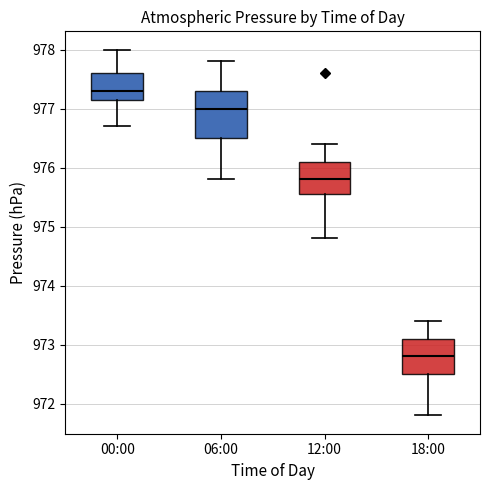

Reading left to right, transcribe this box plot: for each box, give where its median line is, the range the box spans, and where its two whiskers end, as read against the y-axis. The values are not printed on the chart, so give them approximately, as read against the axis.

00:00: median 977.3, box 977.2 to 977.6, whiskers 976.7 to 978.0
06:00: median 977.0, box 976.5 to 977.3, whiskers 975.8 to 977.8
12:00: median 975.8, box 975.6 to 976.1, whiskers 974.8 to 976.4
18:00: median 972.8, box 972.5 to 973.1, whiskers 971.8 to 973.4